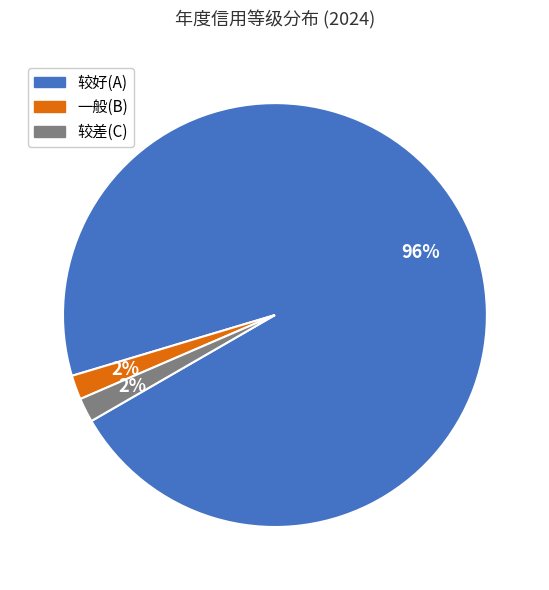

Is it true that 较差(C) is 2% of the pie?

True